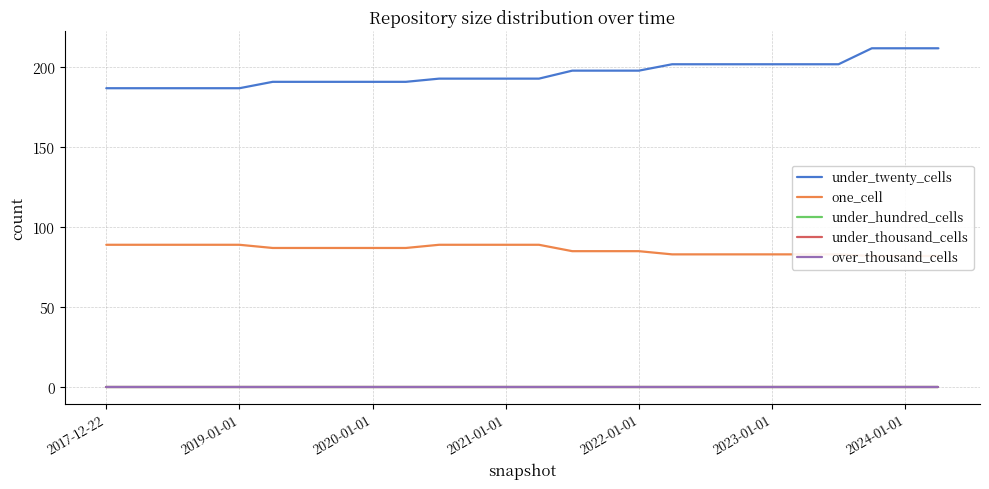

Rank the series at 22 from lowest to highest value.

under_hundred_cells, under_thousand_cells, over_thousand_cells, one_cell, under_twenty_cells